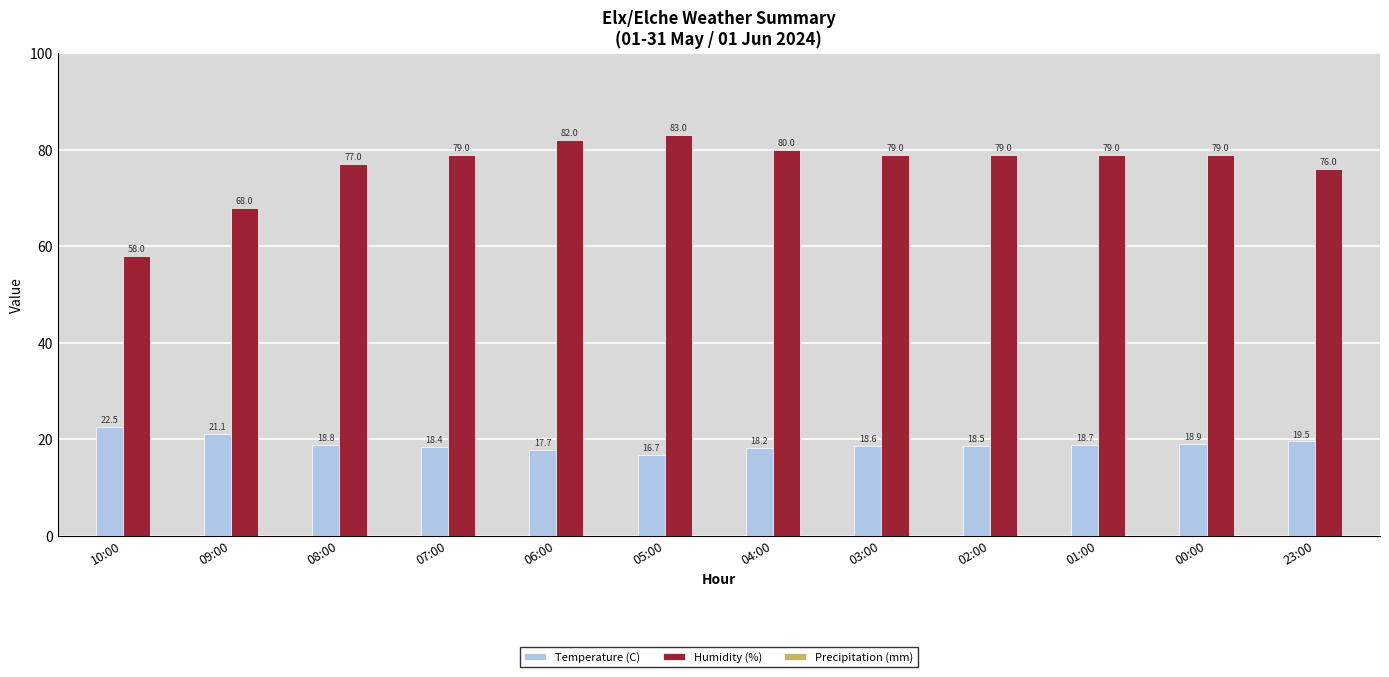

What position from the right is 06:00?

8